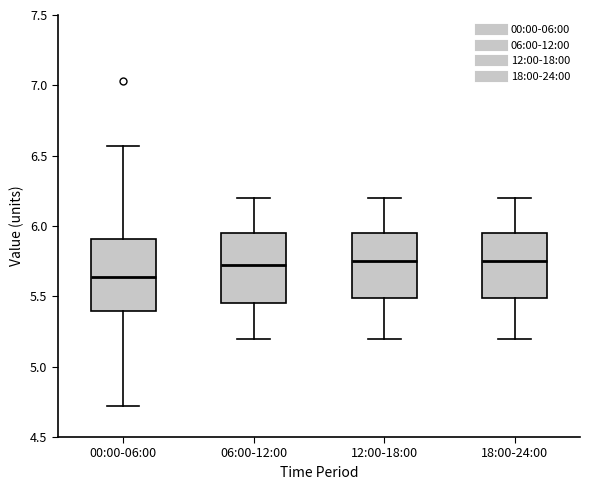

Reading left to right, read every box against the y-axis: the position of its median line, the range the box covers, and the ends of its whiskers. The values are not printed on the chart, so give them approximately, as read against the axis.

00:00-06:00: median 5.65, box 5.40 to 5.90, whiskers 4.70 to 6.55
06:00-12:00: median 5.75, box 5.45 to 5.95, whiskers 5.20 to 6.20
12:00-18:00: median 5.75, box 5.50 to 5.95, whiskers 5.20 to 6.20
18:00-24:00: median 5.75, box 5.50 to 5.95, whiskers 5.20 to 6.20